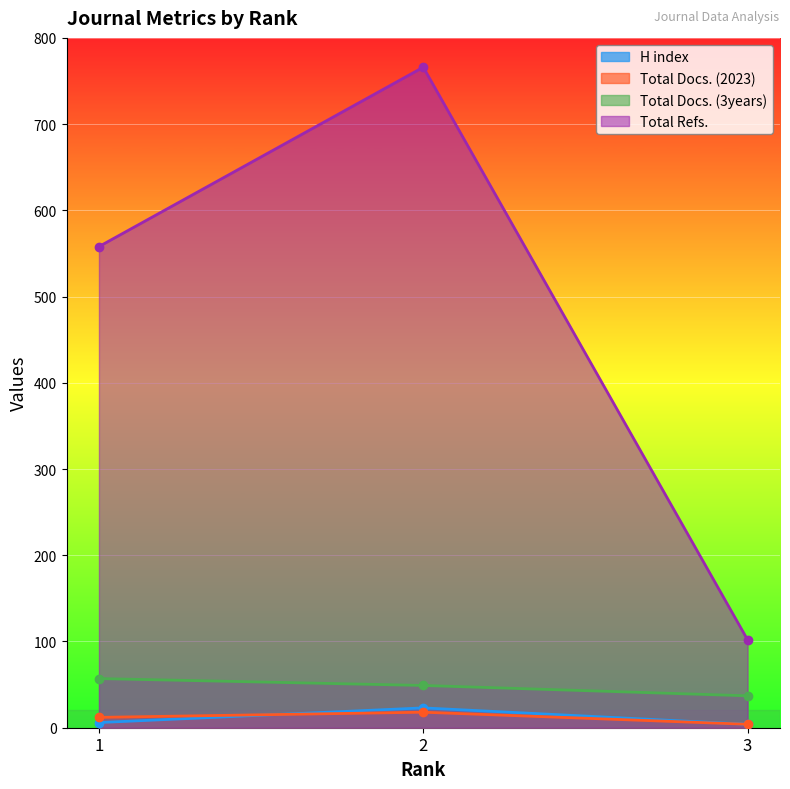

Which has a higher value, 2 or 3?

2